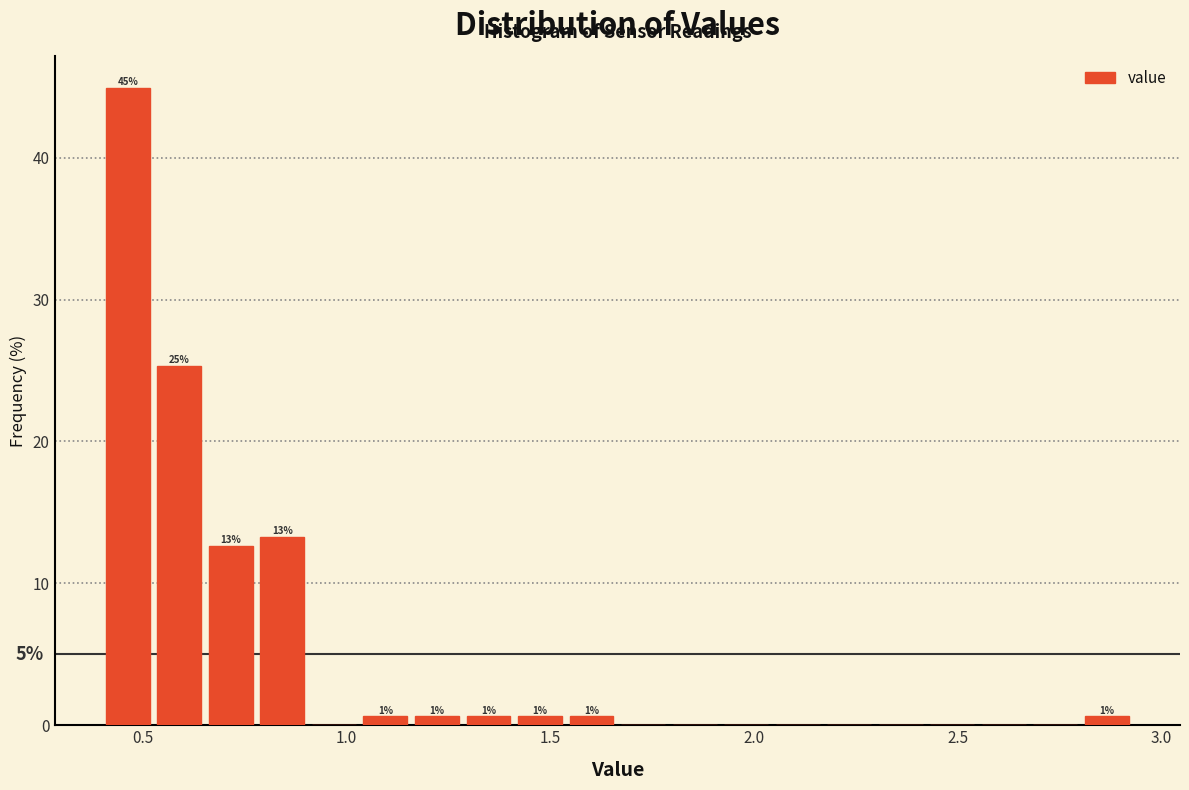

Read against the x-axis, roughly where is the centre of the tallest bar?

0.45